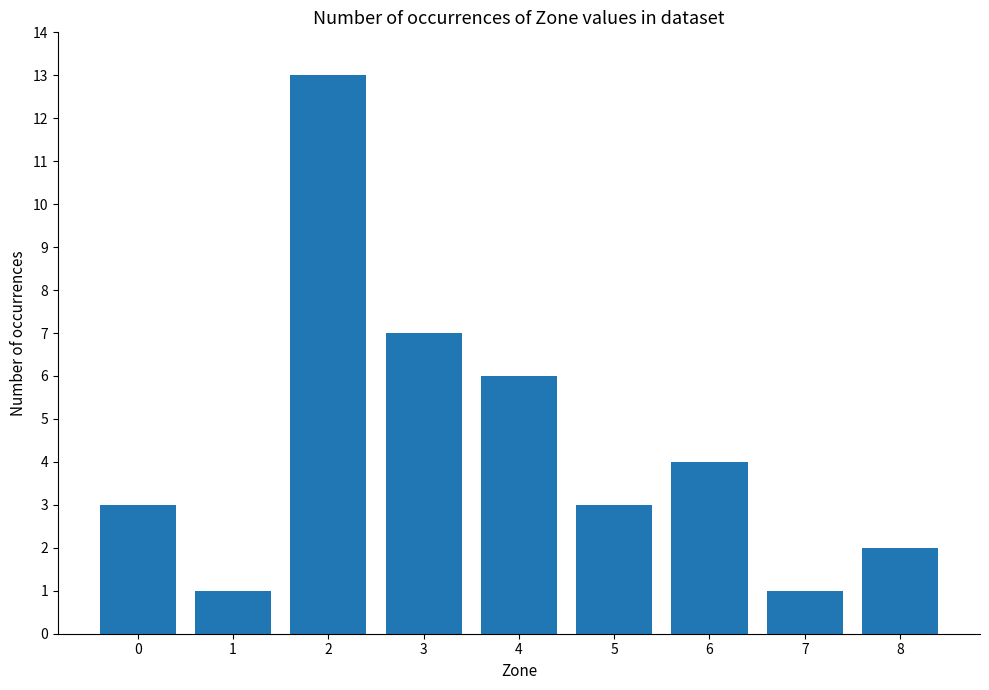

Count the number of data series in this chart.

1